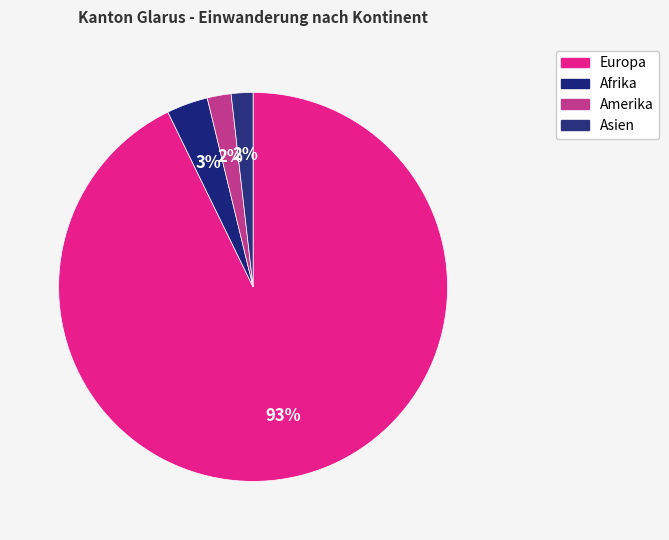

Count the number of slices in the pie.

4